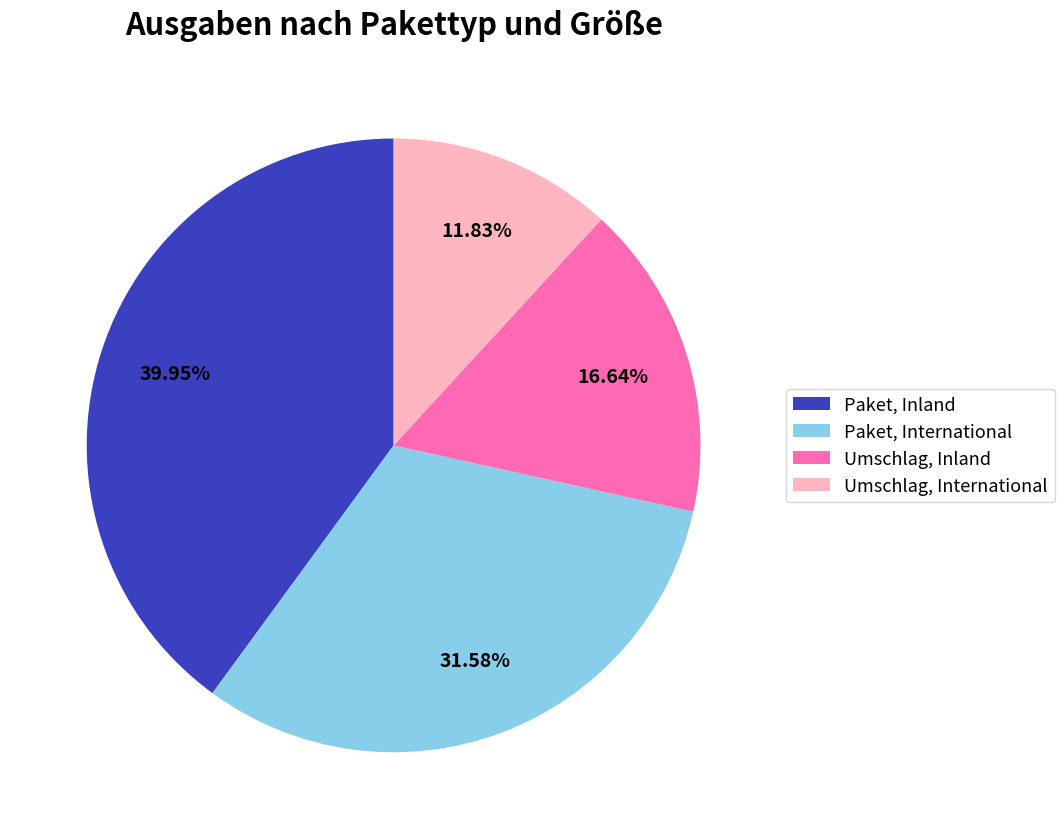

How many slices are in this pie chart?

4